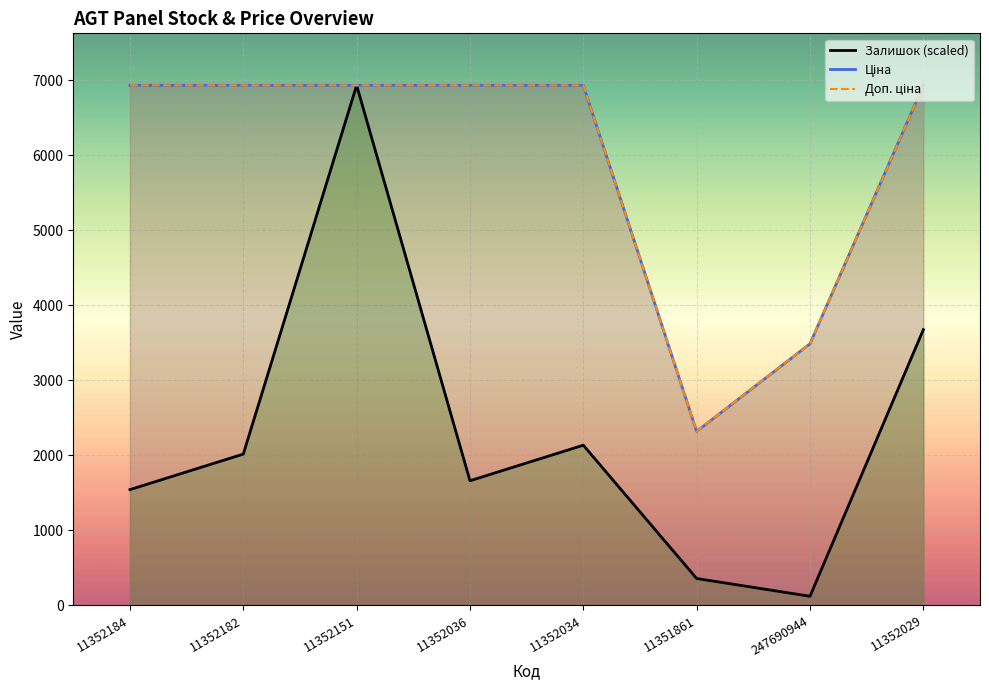

The Залишок (scaled) series shows 355.4 at 11351861. True or false?

True